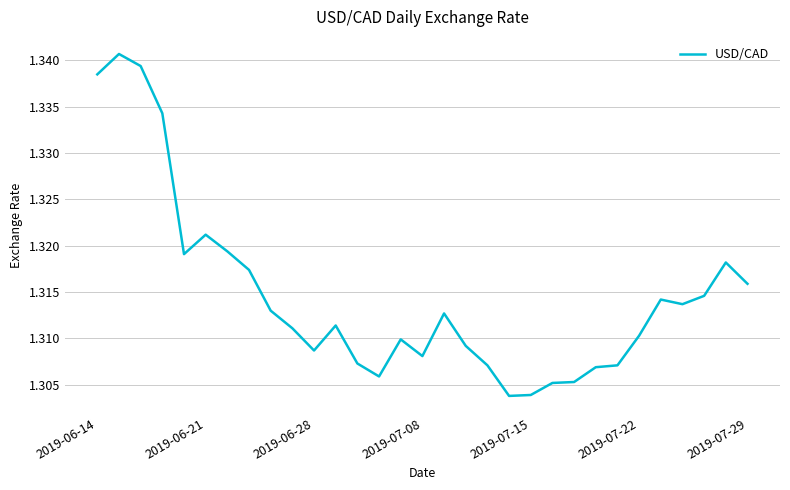

How many points are higher than both their immediate neighbors (excluding endpoints)?

7